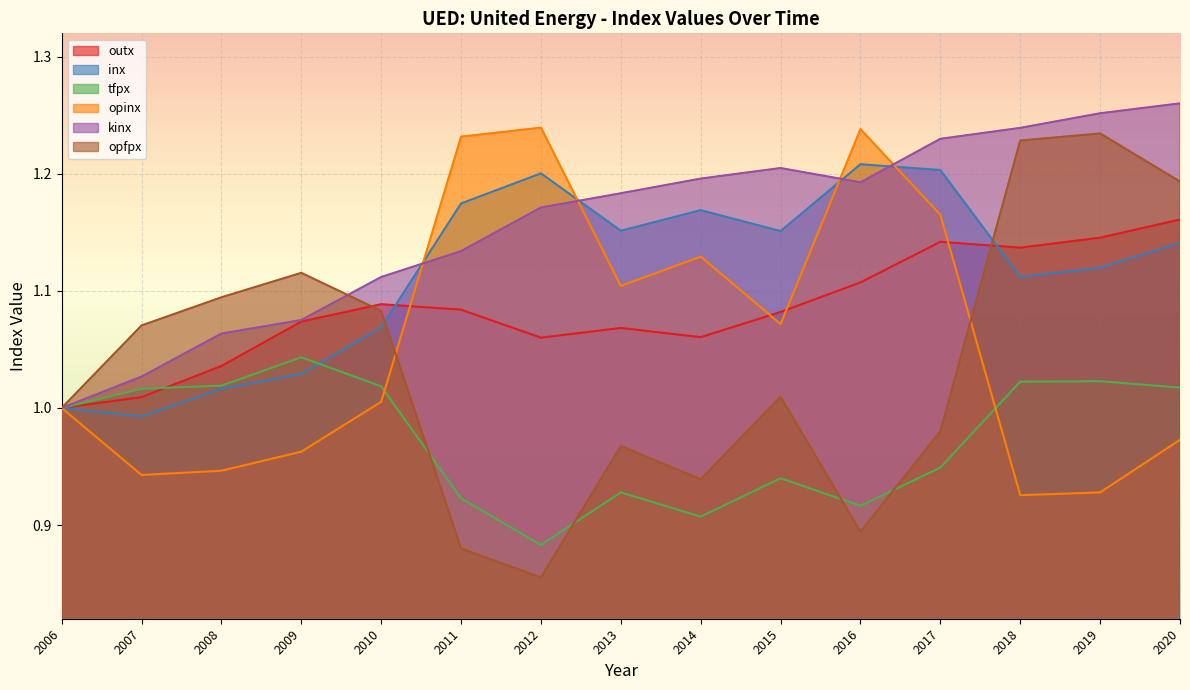

The value of inx at 2018 is 1.1. True or false?

True